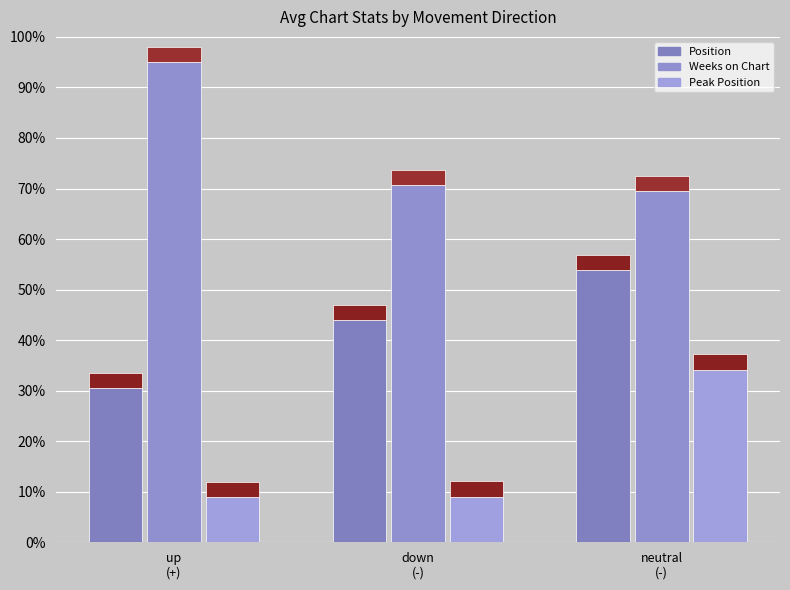

At which category is the sum across all series the highest?

neutral
(-)